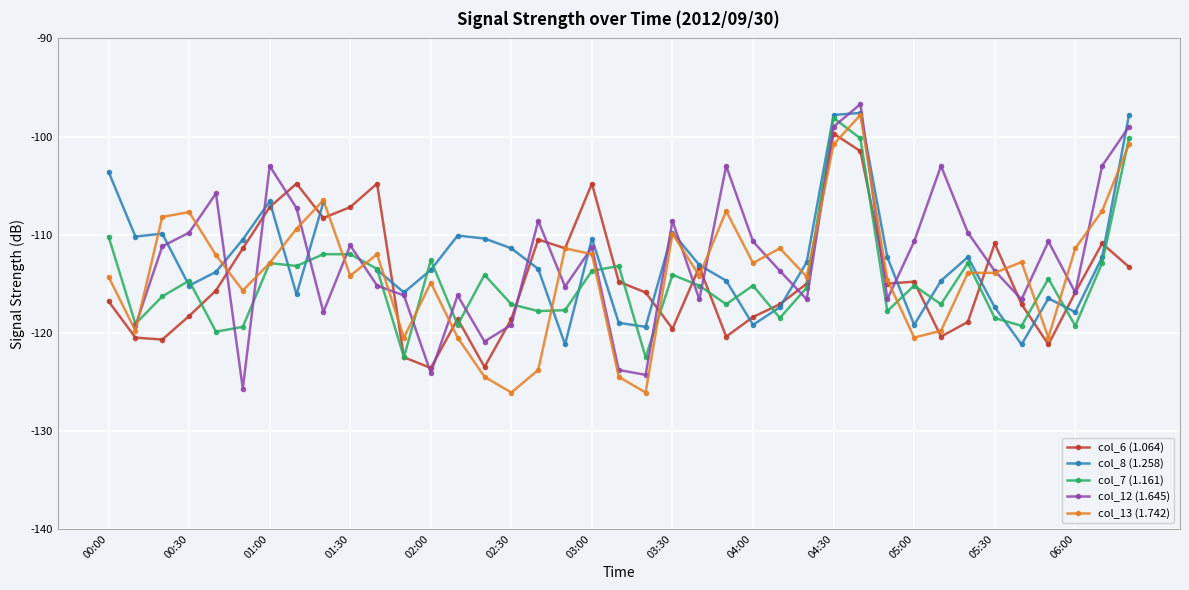

The value of col_7 (1.161) at 06:00 is -37.2. True or false?

False